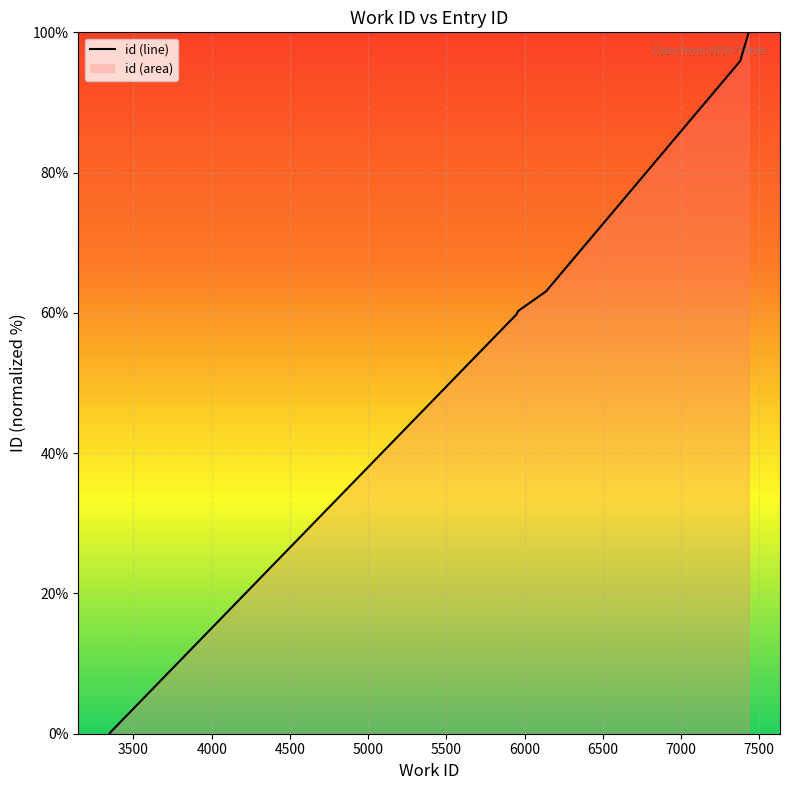

Between 7500 and 6000, which is larger?

7500